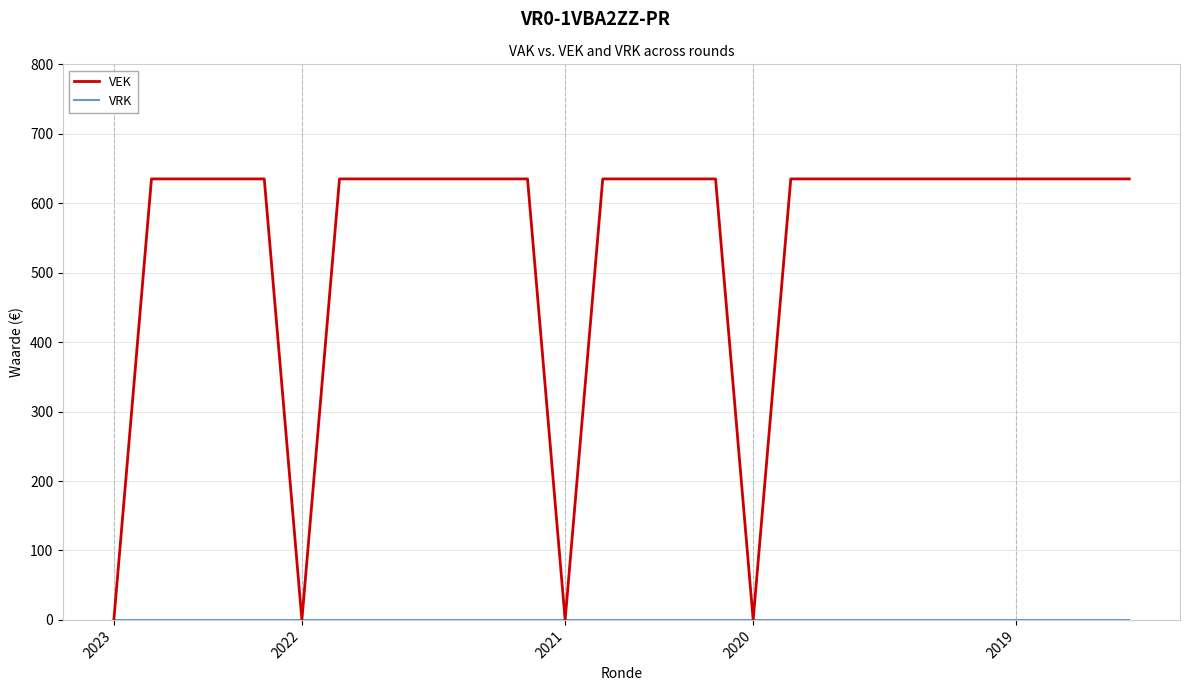

What is the highest value of the VEK series?

635